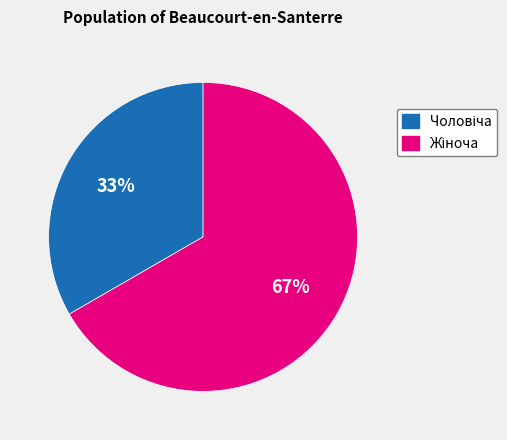

To the nearest percent, what is the average slice percentage?

50%